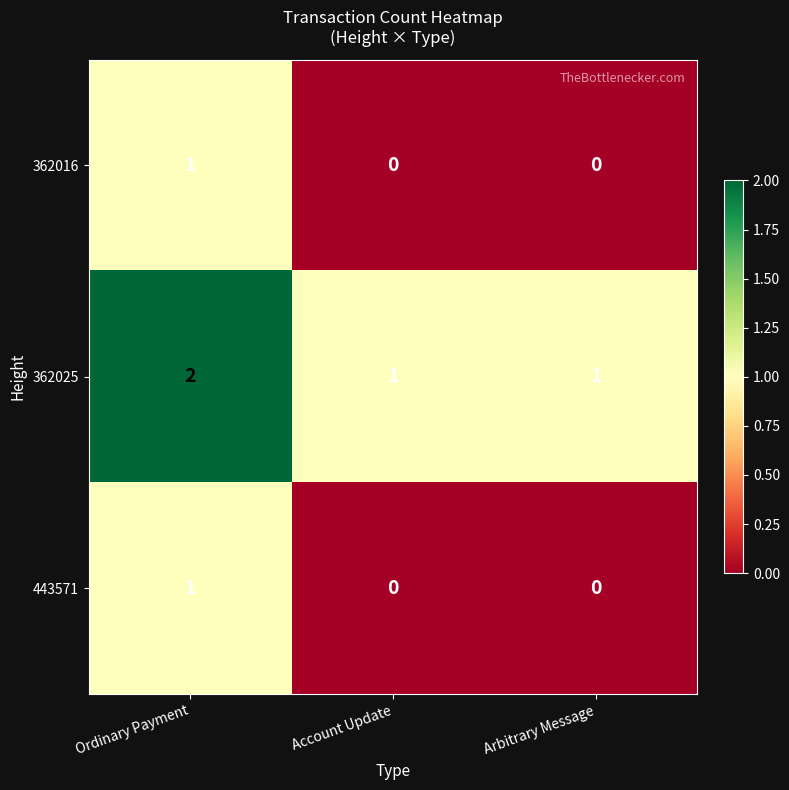

True or false: 362016 has a value of 1 at Ordinary Payment.

True